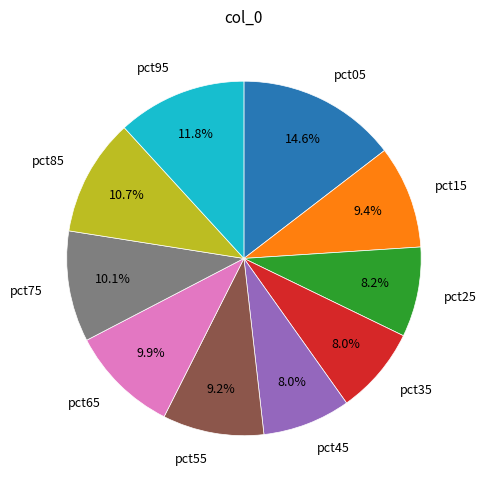

Is there any slice that represents more than half of the pie?

No